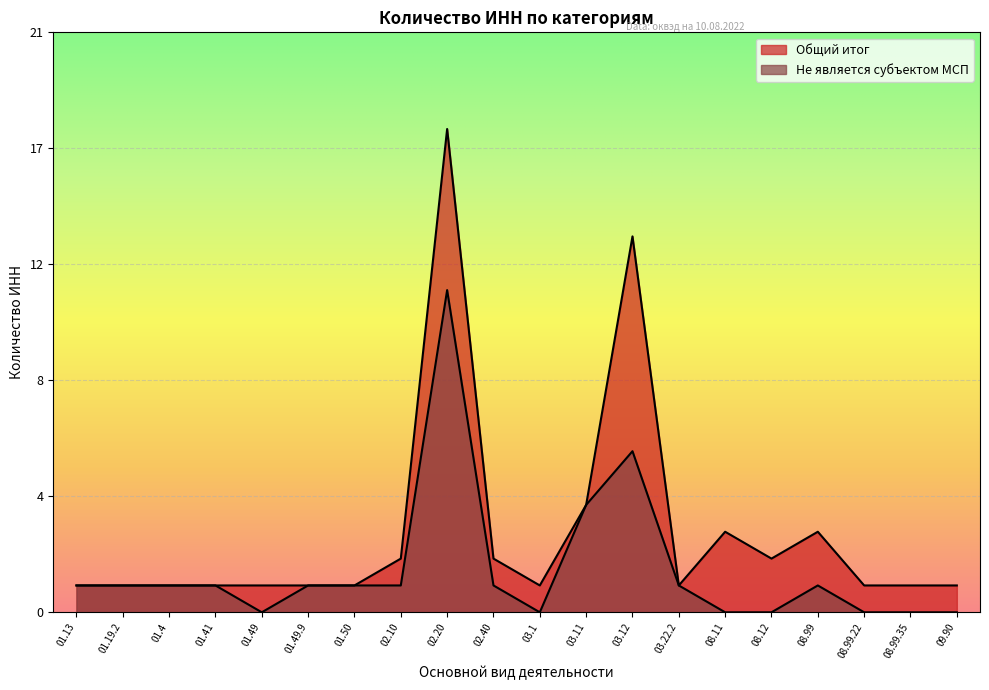

Reading left to right, extract all data points from this chart.

Общий итог: 1	1	1	1	1	1	1	2	18	2	1	4	14	1	3	2	3	1	1	1
Не является субъектом МСП: 1	1	1	1	0	1	1	1	12	1	0	4	6	1	0	0	1	0	0	0